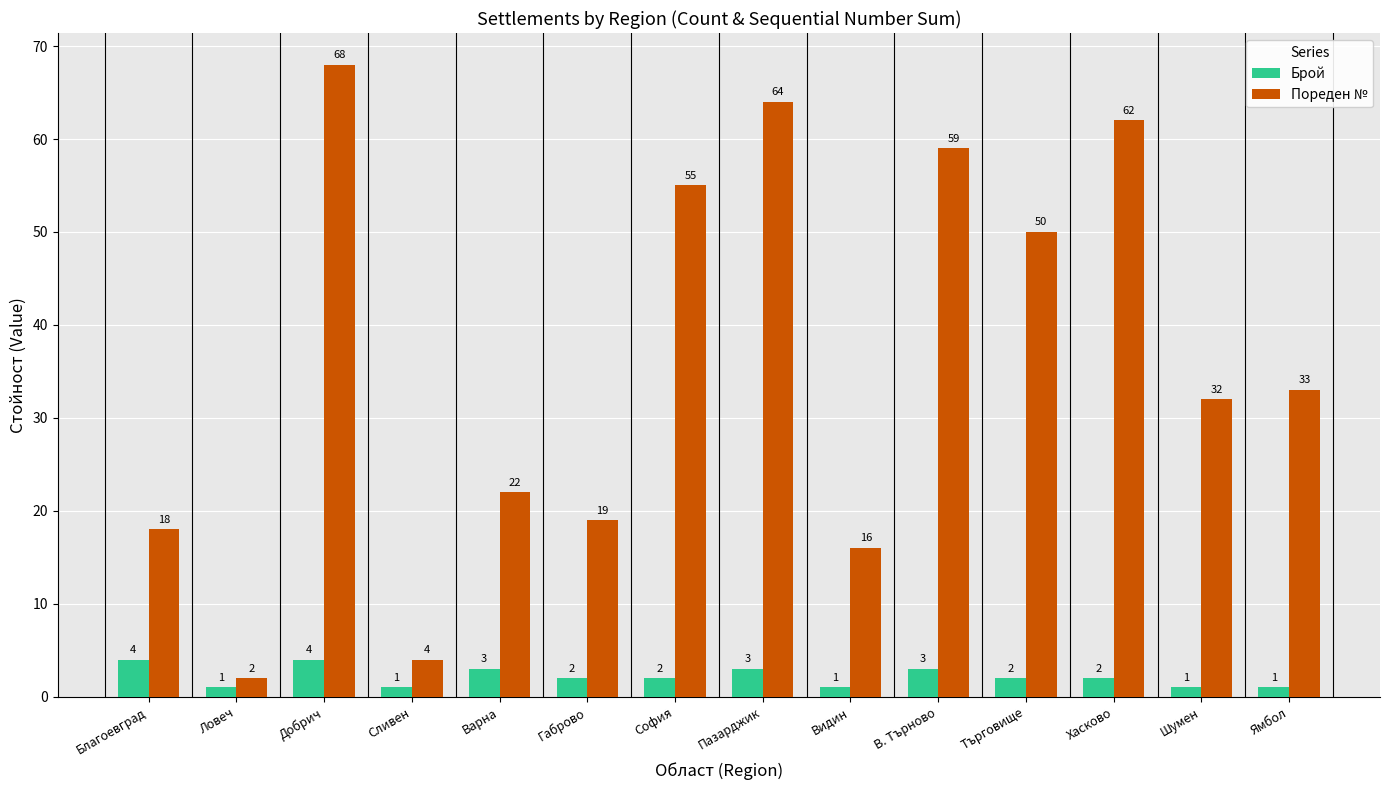

At В. Търново, list the series in order from largest to smallest.

Пореден №, Брой